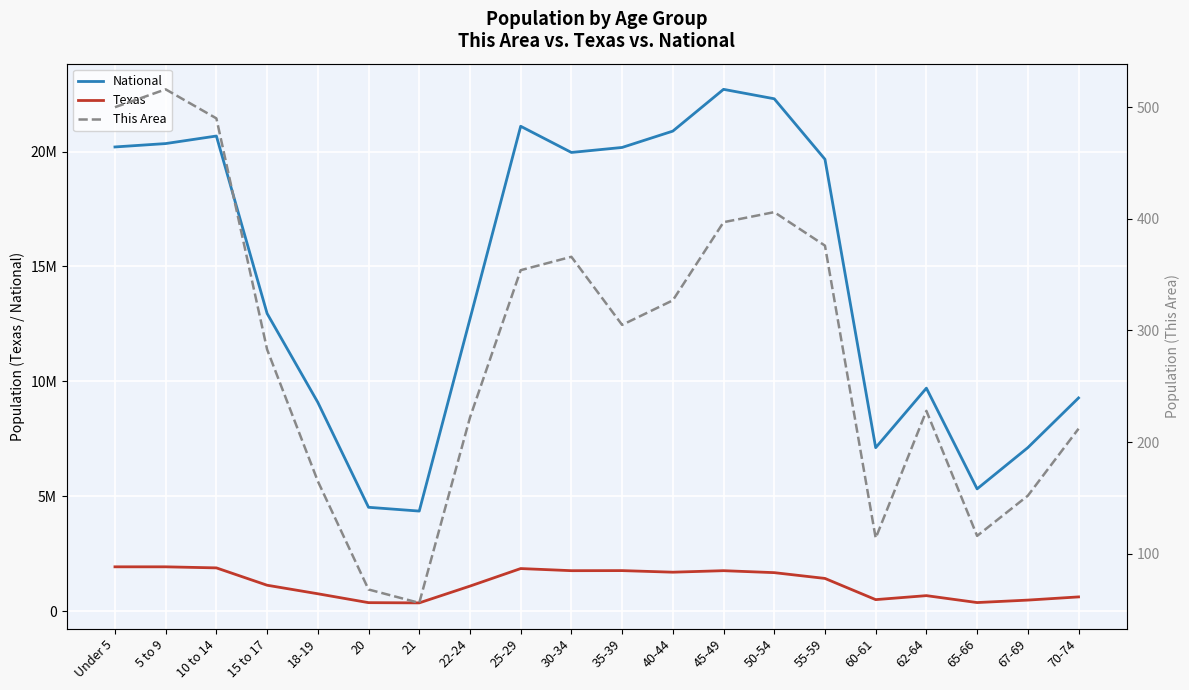

Reading right to left, what are all the values shown in this chart?

National: 70-74=9278166	67-69=7115361	65-66=5319902	62-64=9704197	60-61=7113727	55-59=19664805	50-54=22298125	45-49=22708591	40-44=20890964	35-39=20179642	30-34=19962099	25-29=21101849	22-24=12712576	21=4354294	20=4519129	18-19=9086089	15 to 17=12954254	10 to 14=20677194	5 to 9=20348657	Under 5=20201362
Texas: 70-74=619156	67-69=480038	65-66=373062	62-64=674244	60-61=500523	55-59=1422924	50-54=1674869	45-49=1760467	40-44=1694795	35-39=1763587	30-34=1760434	25-29=1853039	22-24=1089024	21=359015	20=369040	18-19=755890	15 to 17=1127234	10 to 14=1881883	5 to 9=1928234	Under 5=1928473
This Area: 70-74=212	67-69=152	65-66=116	62-64=228	60-61=114	55-59=376	50-54=406	45-49=397	40-44=327	35-39=305	30-34=366	25-29=354	22-24=222	21=56	20=68	18-19=165	15 to 17=283	10 to 14=490	5 to 9=516	Under 5=500